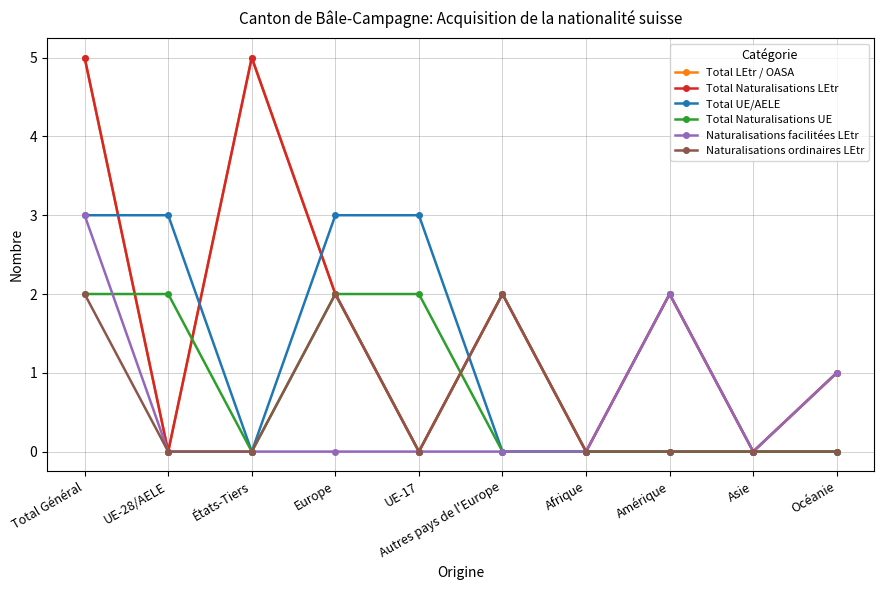

Does the chart have visible grid lines?

Yes